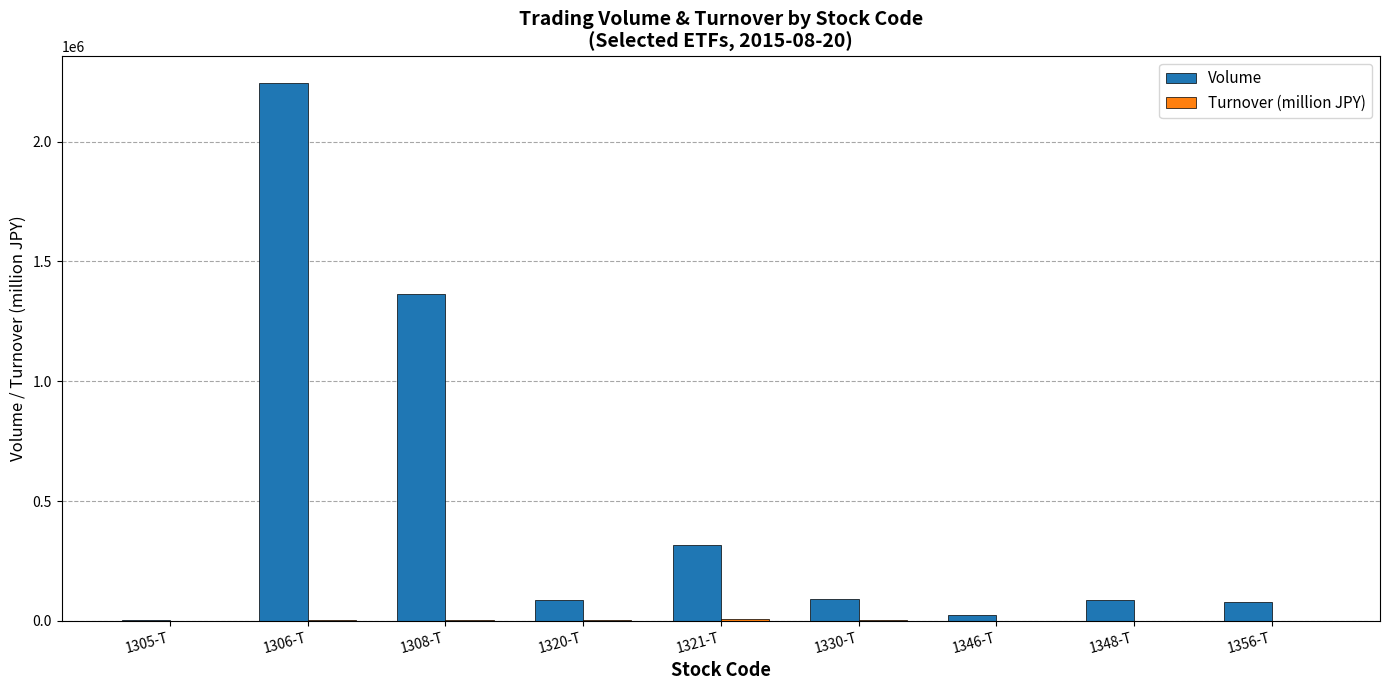

How many groups of bars are there?

9